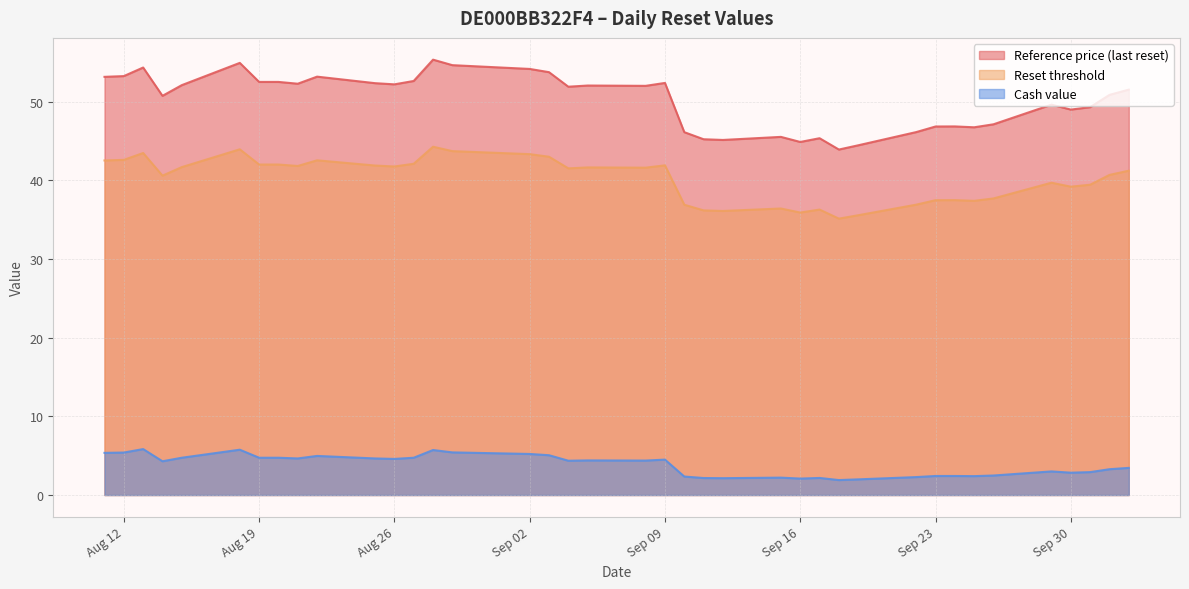

How many series are shown in this chart?

3